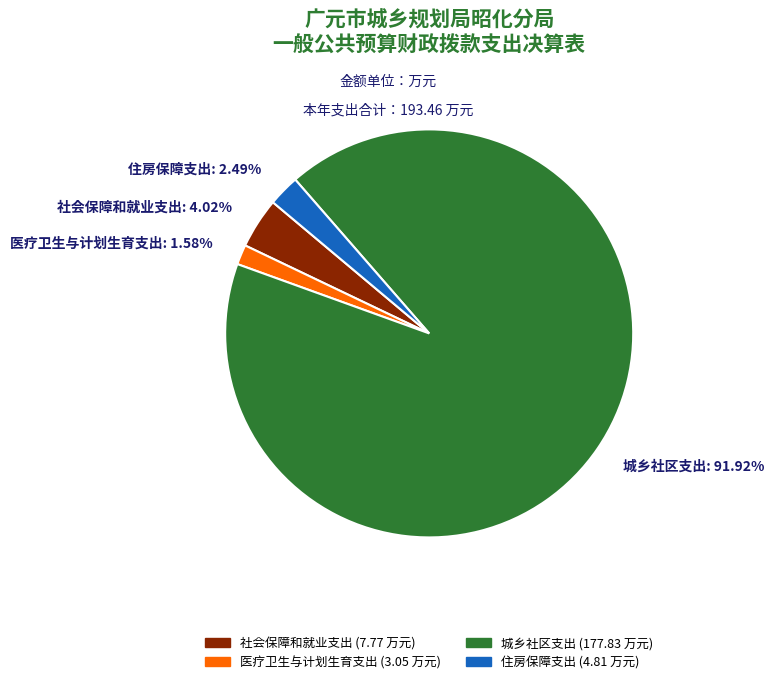

To the nearest percent, what portion does 医疗卫生与计划生育支出 represent?

2%